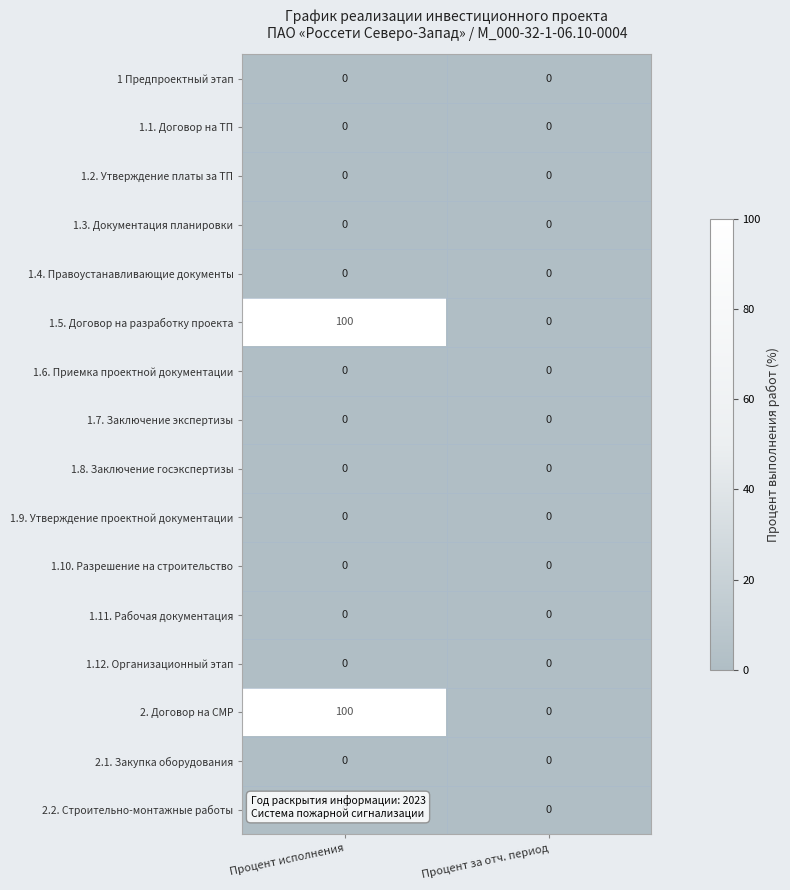

What is the difference between the highest and lowest values at Процент исполнения?

100